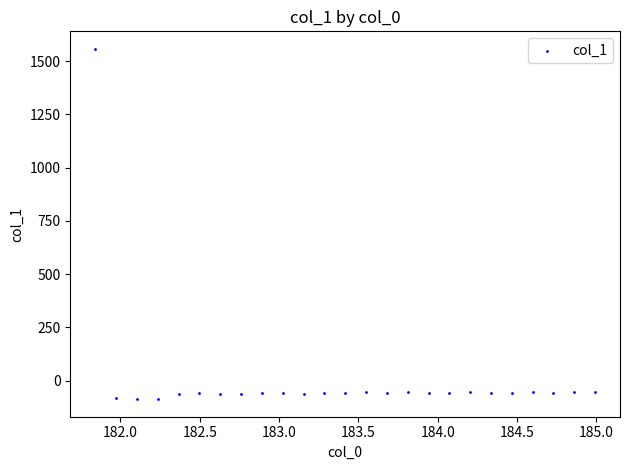

What is the range of Y values (max minus min)?

1645.1